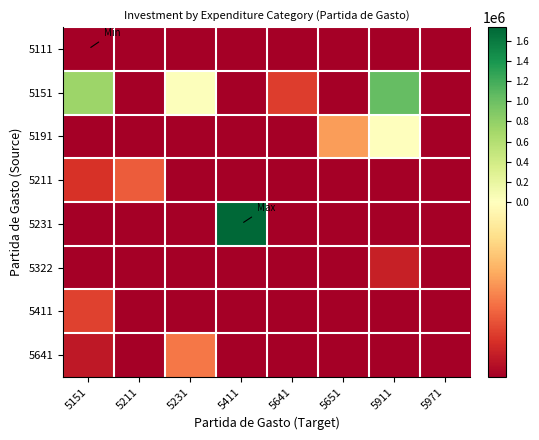

Between 5211 and 5641, which series saw the biggest shift?

5211